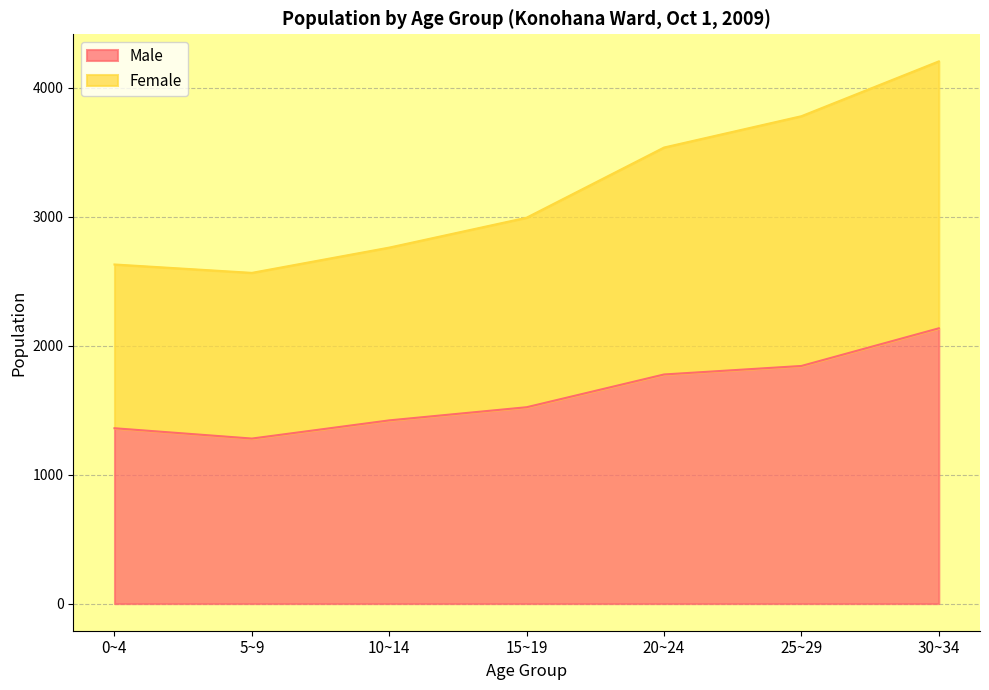

What is the label of the 6th point from the right?

5~9